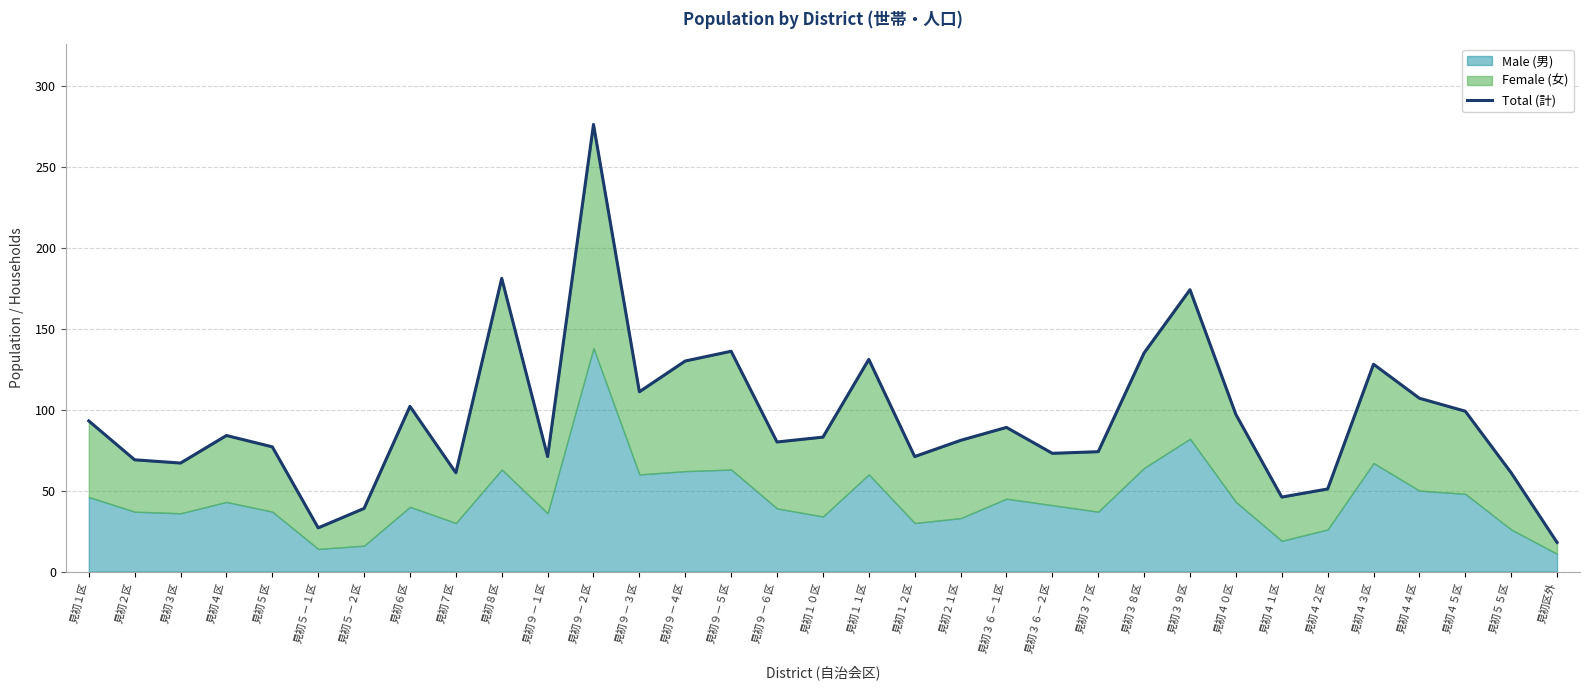

How many lines are shown in the chart?

1